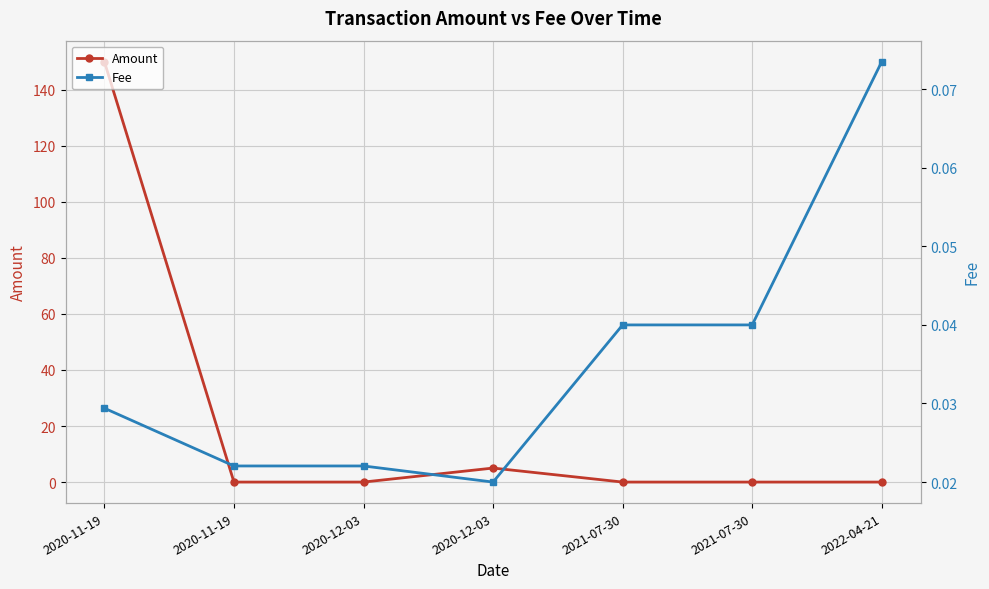

Is it true that Fee equals 0.0 at 2020-12-03?

False